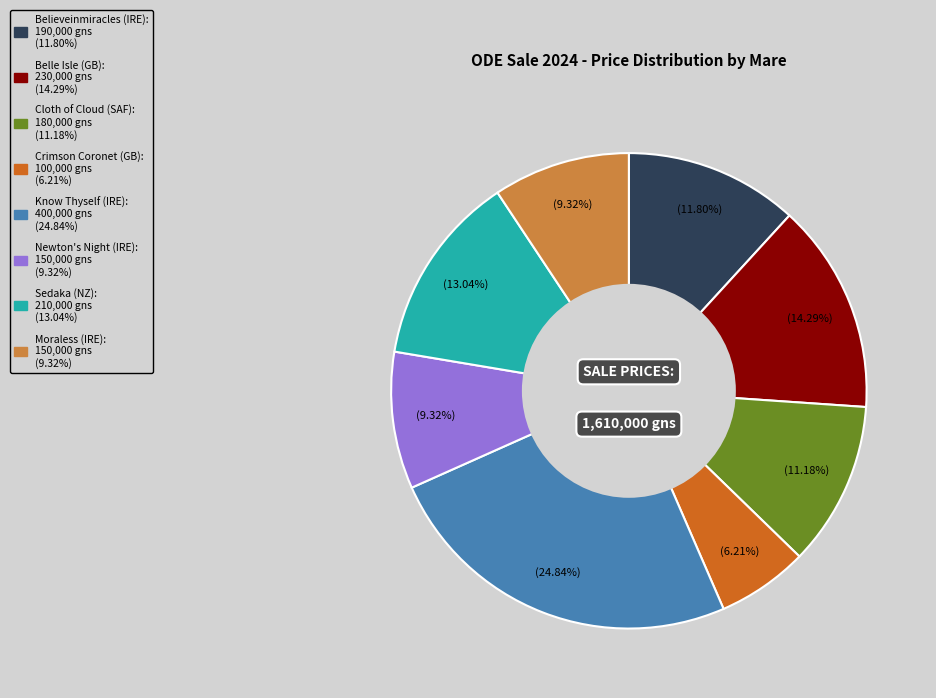

To the nearest percent, what is the combined percentage of Believeinmiracles (IRE) and Cloth of Cloud (SAF)?

23%